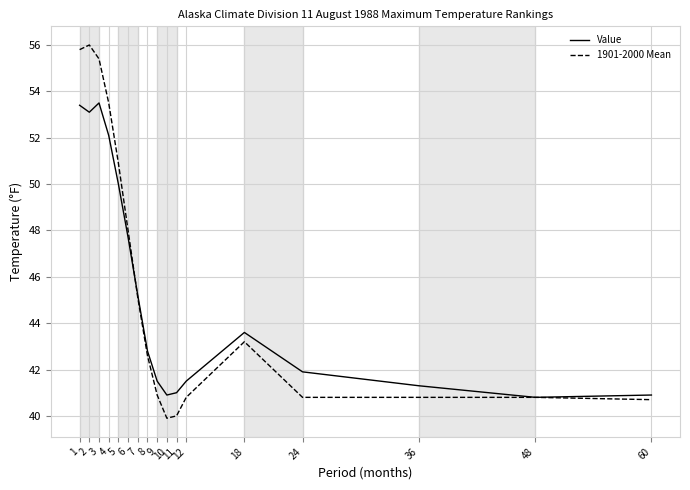

What is the maximum value shown in the chart?

56.0